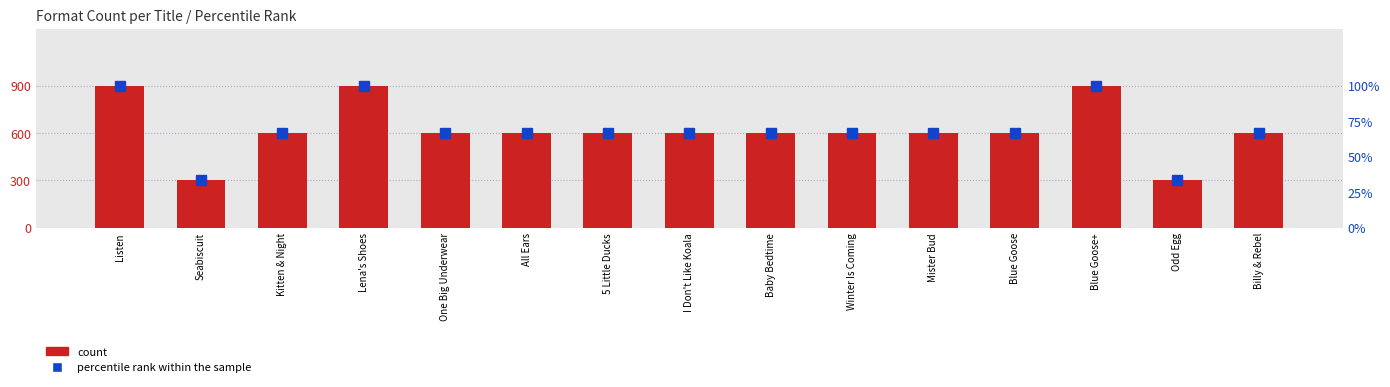

Rank the series at Listen from highest to lowest value.

percentile rank within the sample, count